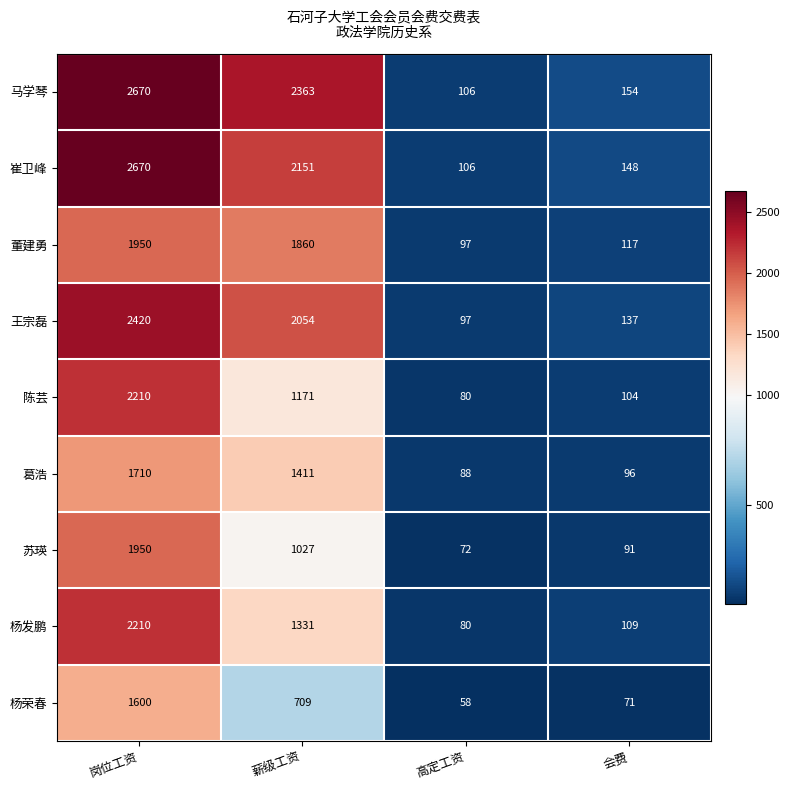

Which series changed the most between 薪级工资 and 会费?

马学琴